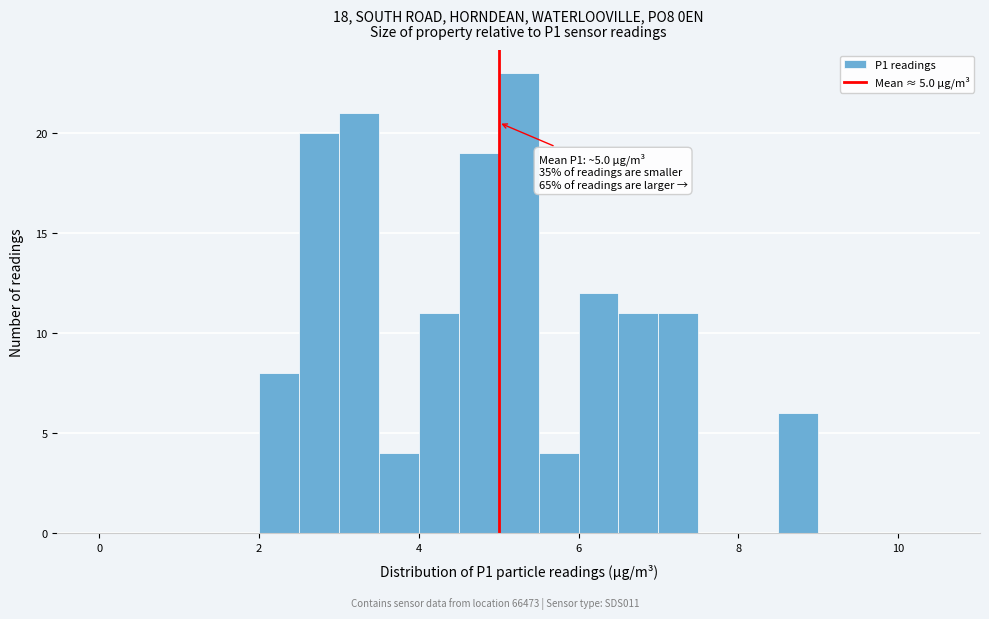

Around what value on the x-axis is the tallest bar? Give the approximate position of its centre, as read against the axis.

5.2